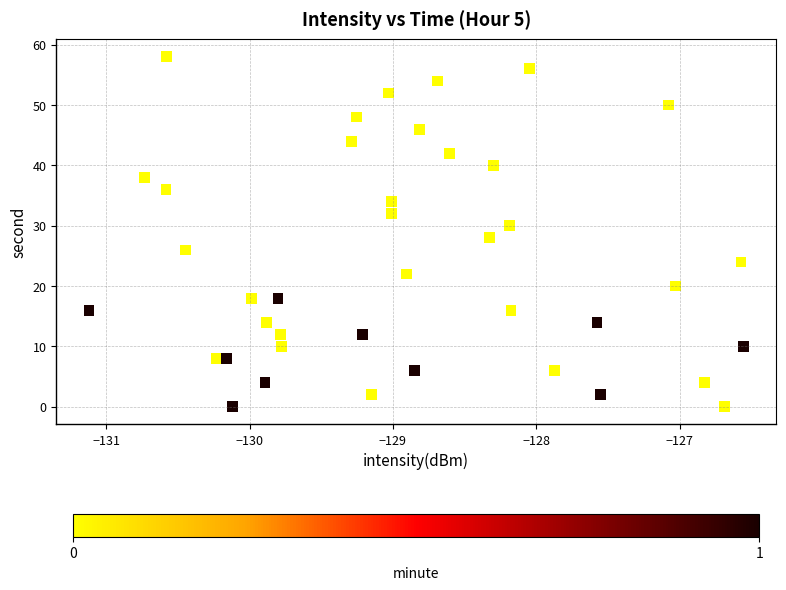

What is the range of Y values (max minus min)?

58